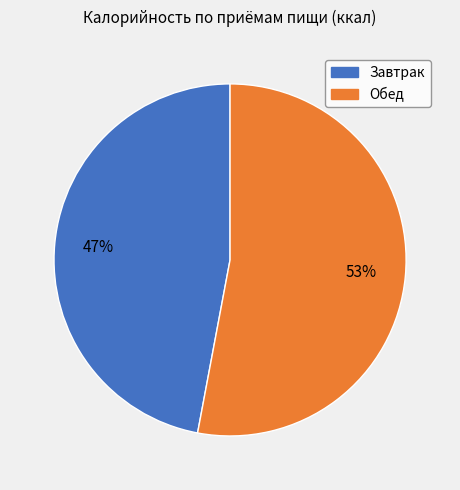

Is the sum of Завтрак and Обед greater than half?

Yes